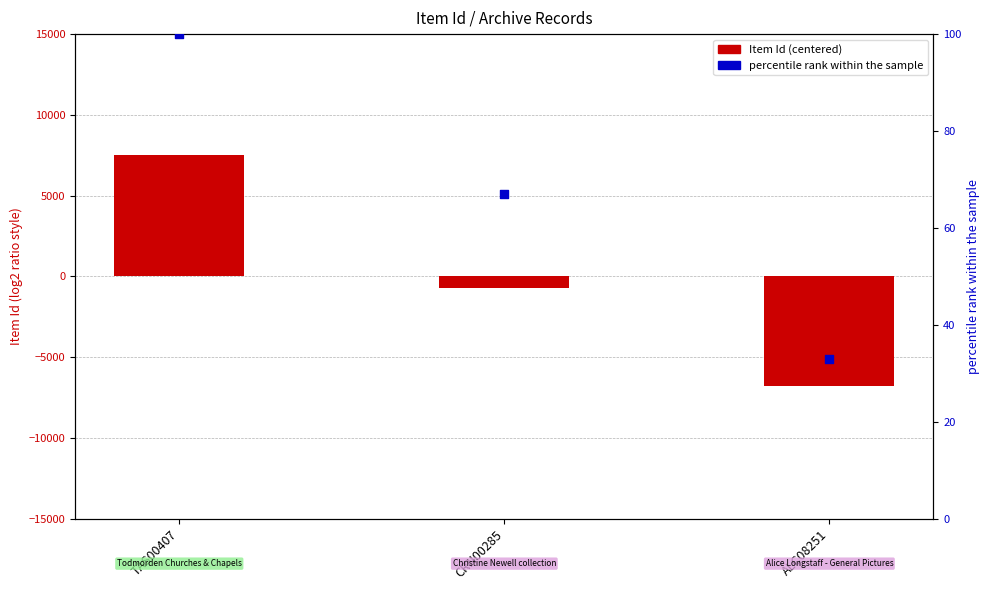

What is the total value across all series at ALC08251?

-6775